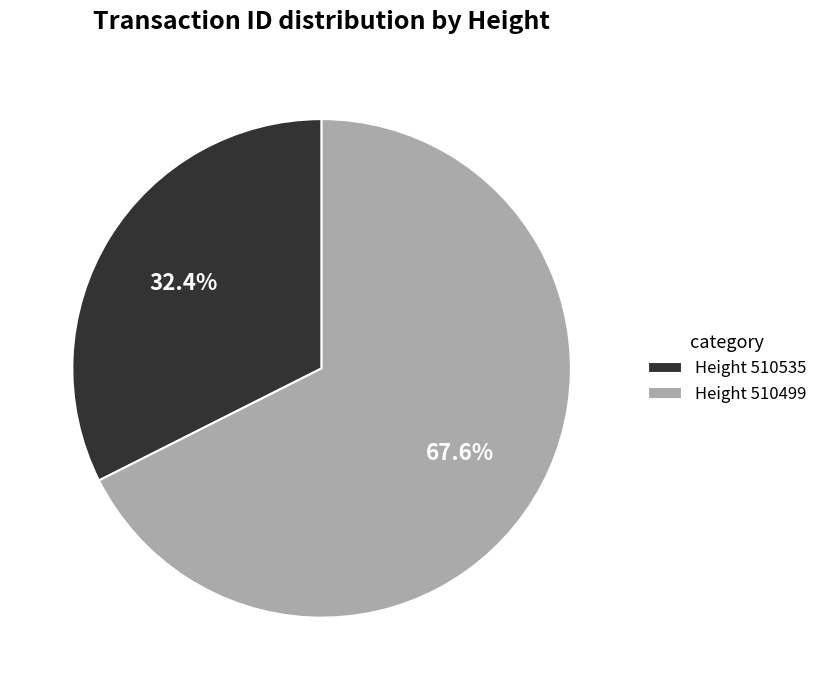

Between Height 510499 and Height 510535, which is larger?

Height 510499